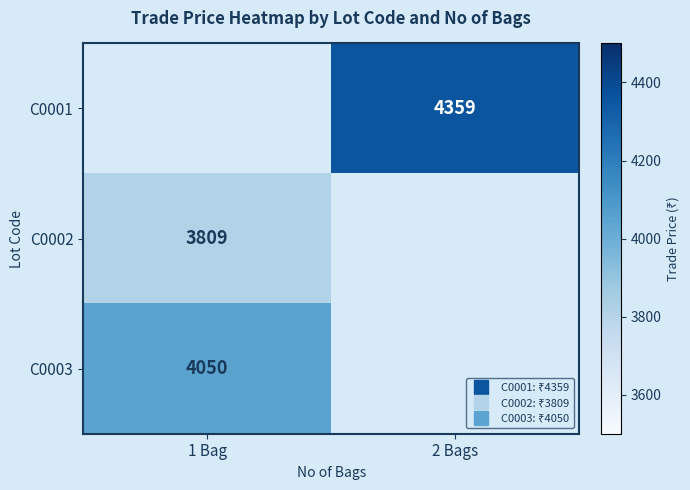

Which has a higher value, 2 Bags or 1 Bag?

1 Bag